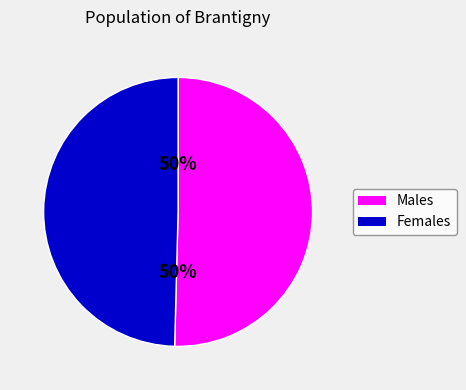

To the nearest percent, what percentage of the pie is Males?

50%